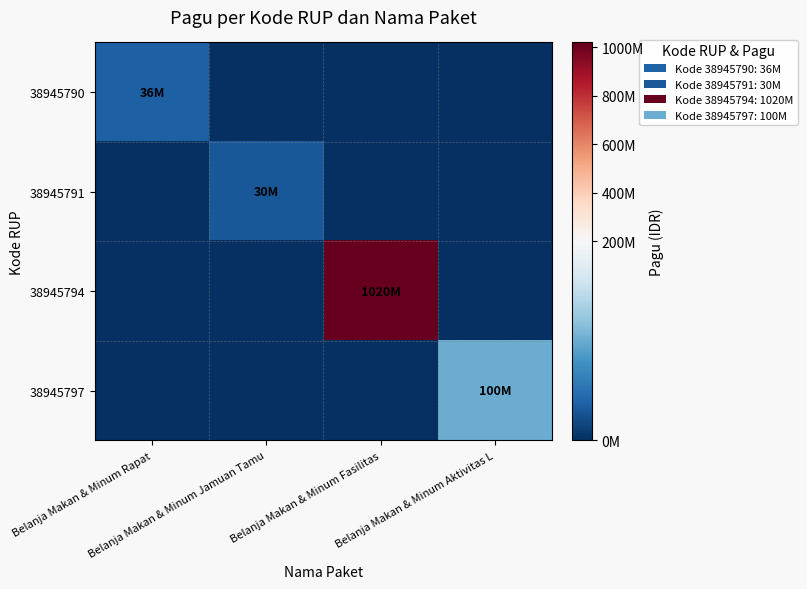

How many data points does each series have?

4